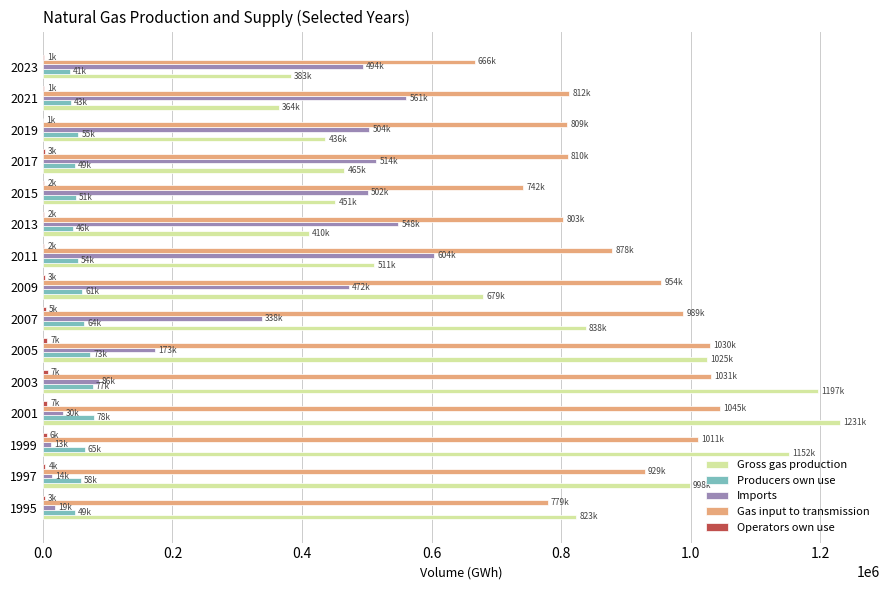

Which series changed the most between 2009 and 2019?

Gross gas production